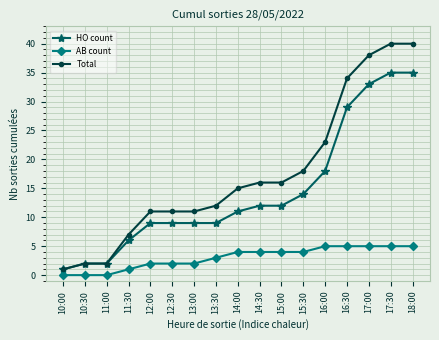

At which label does Total reach its minimum?

10:00